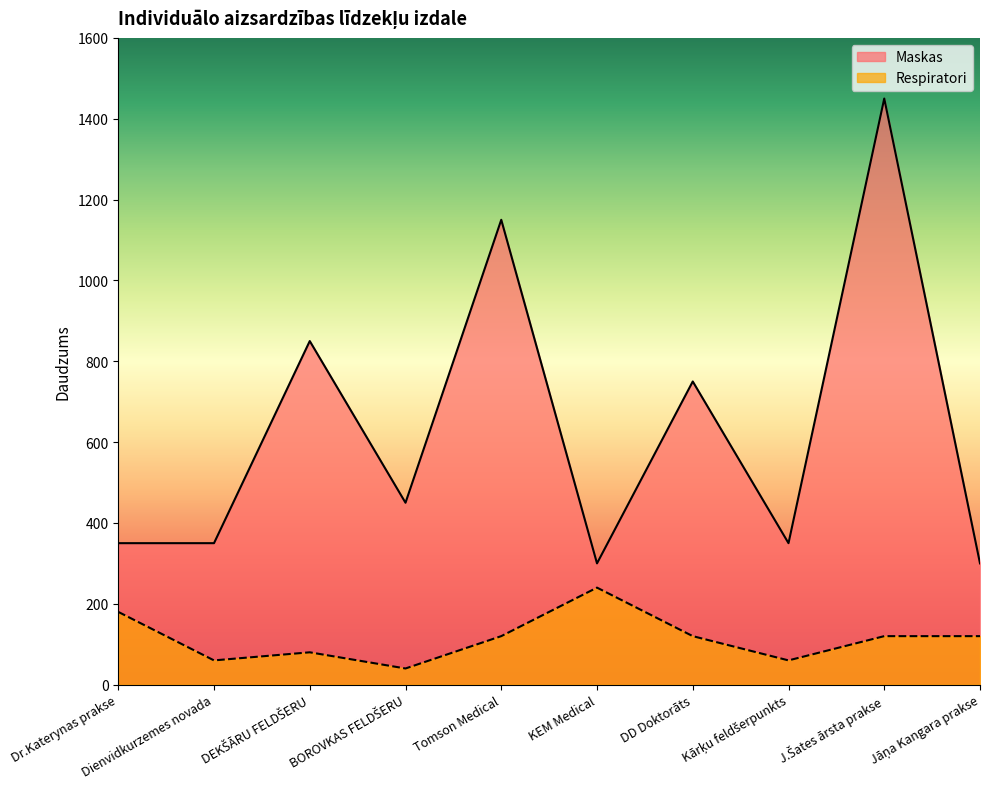

What is the difference between the maximum and minimum values in the Respiratori series?

200